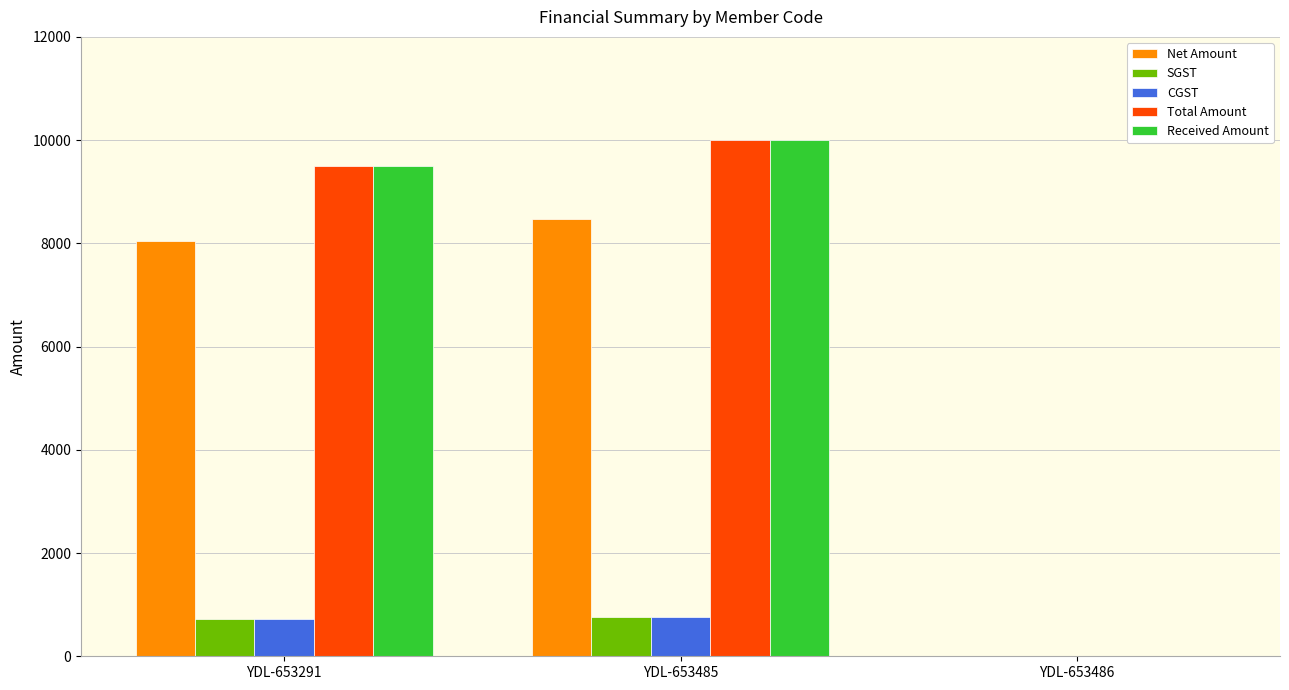

Is the value of Total Amount at YDL-653485 greater than the value of SGST at YDL-653485?

Yes